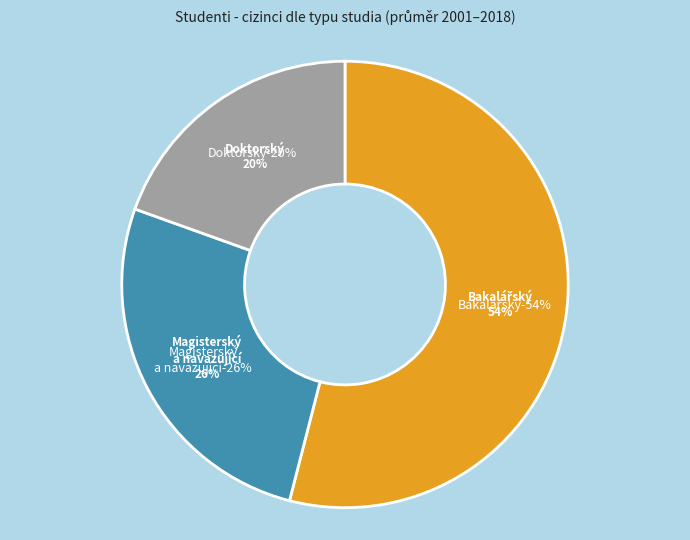

The 3 slice represents 16% of the pie. True or false?

False